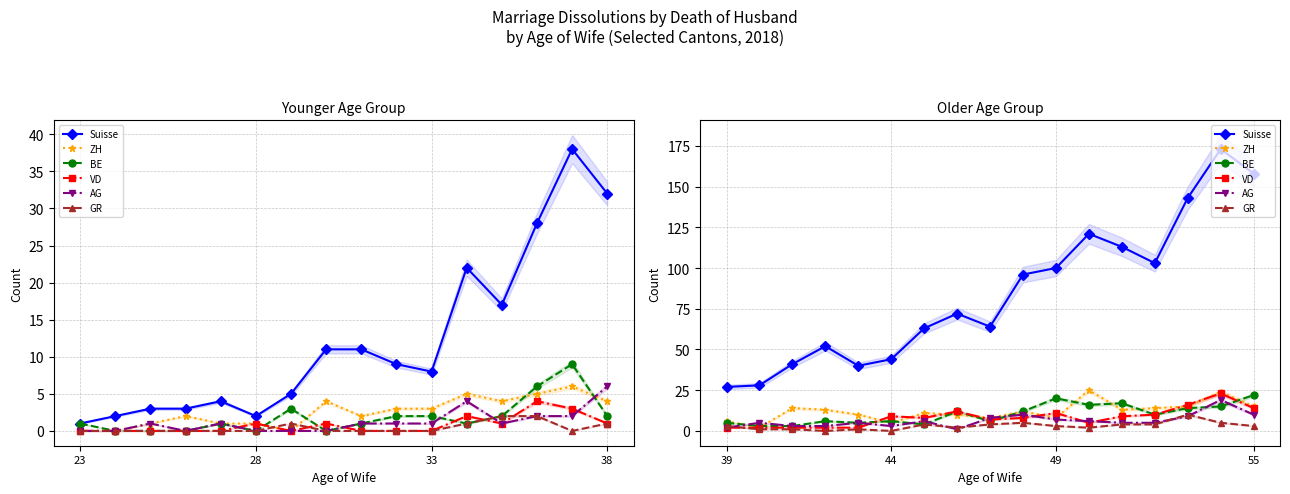

How many lines are shown in the chart?

6